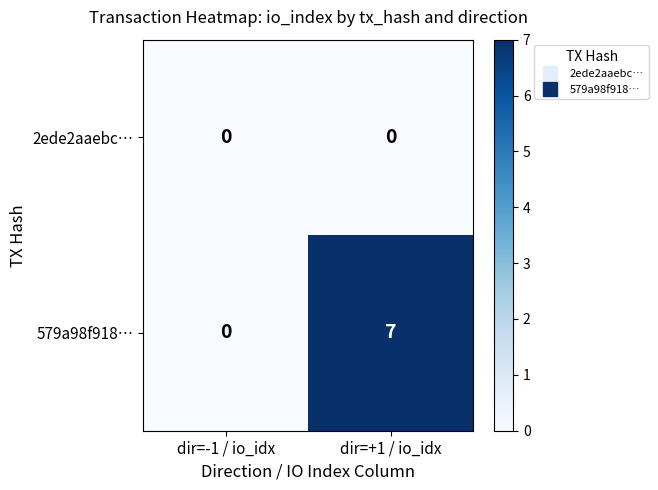

What is the difference between the 579a98f918… values at dir=+1 / io_idx and dir=-1 / io_idx?

7